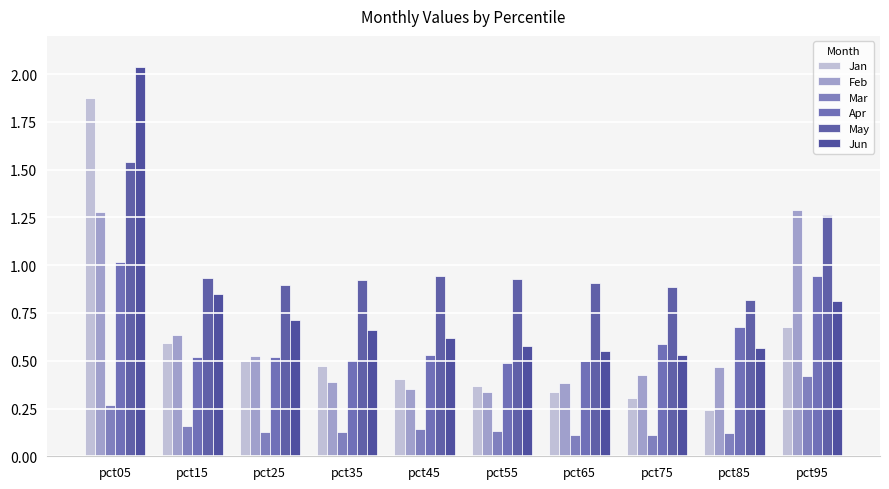

At which label does Mar reach its minimum?

pct65